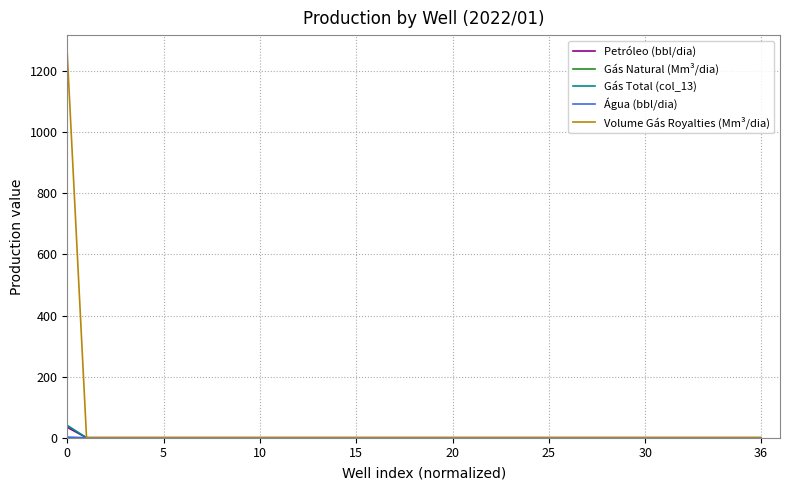

What is the greatest value displayed?

1254.9